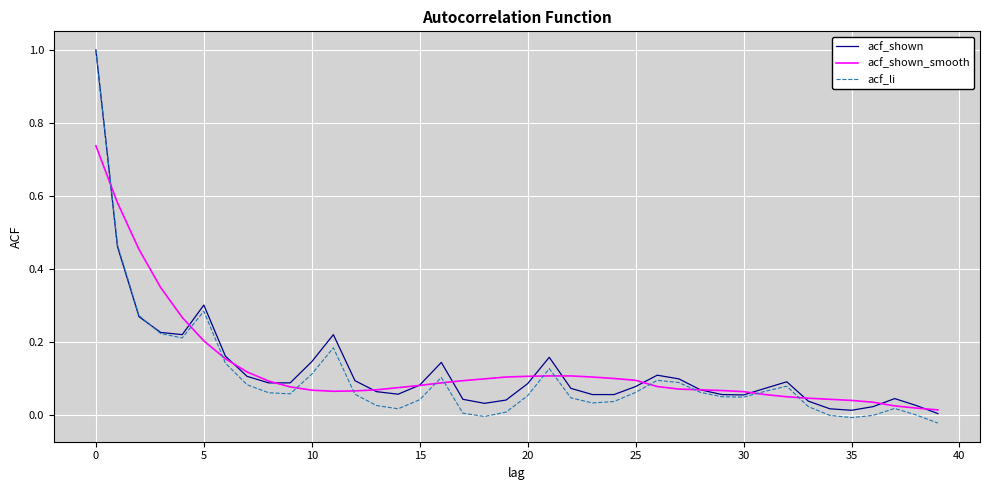

What is the maximum value shown in the chart?

1.0